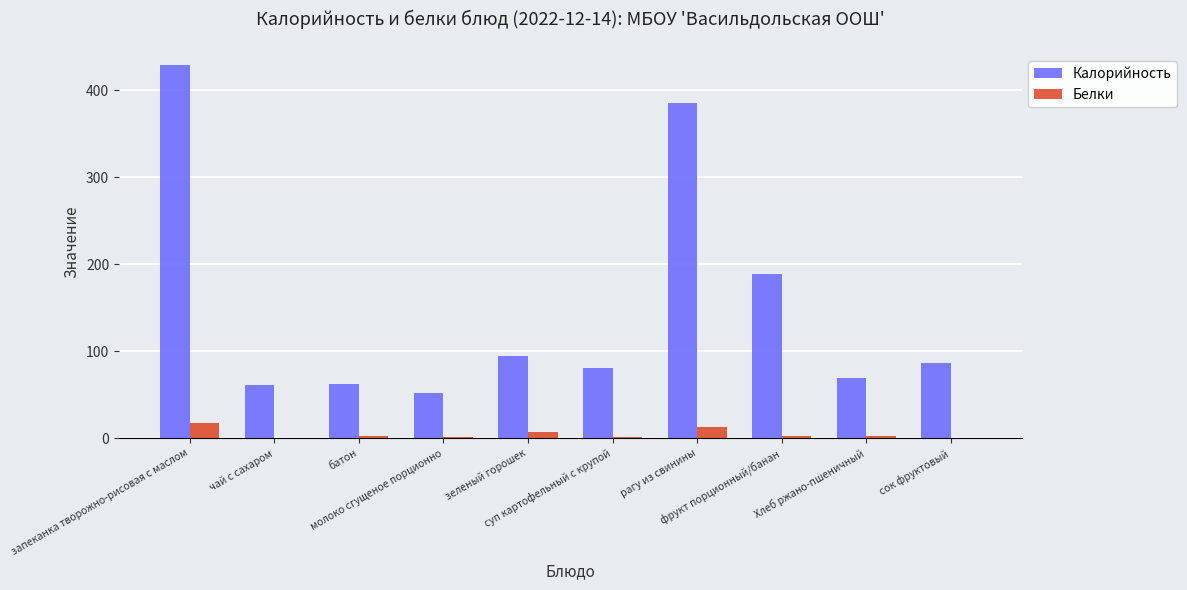

What is the approximate value of Белки at фрукт порционный/банан?

3.0